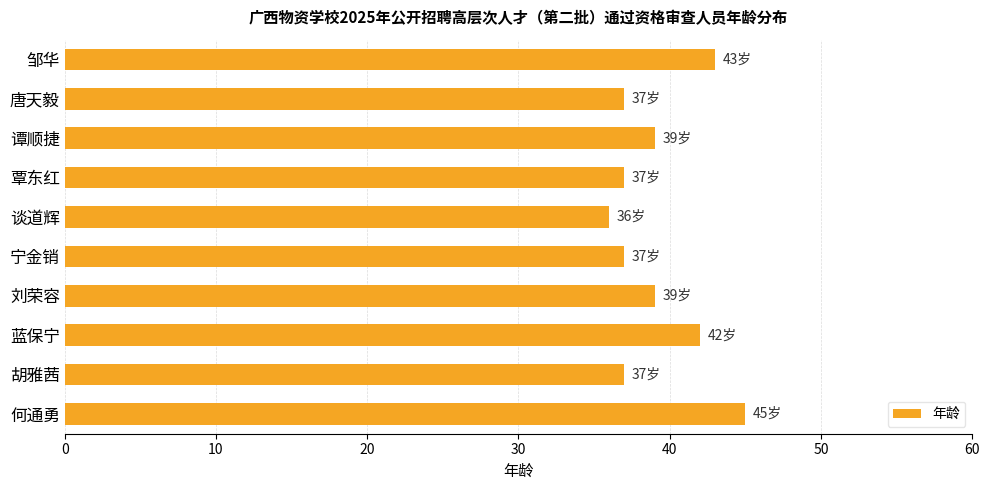

What is the approximate value at 谈道辉?

36